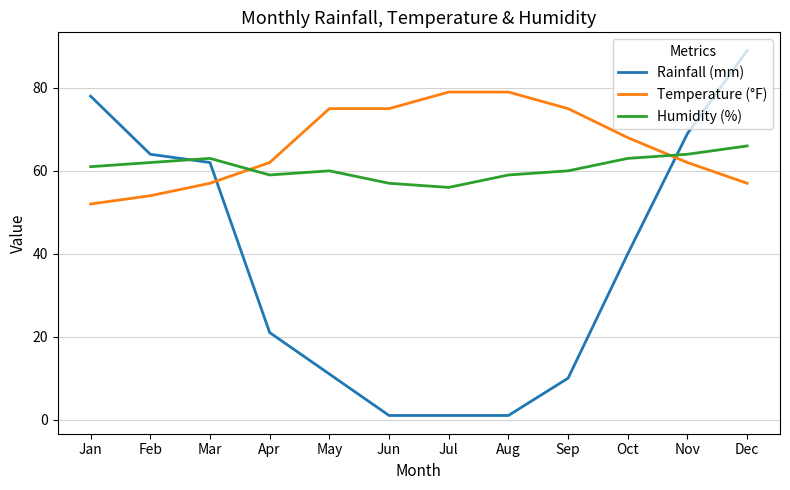

At which category is the sum across all series the highest?

Dec